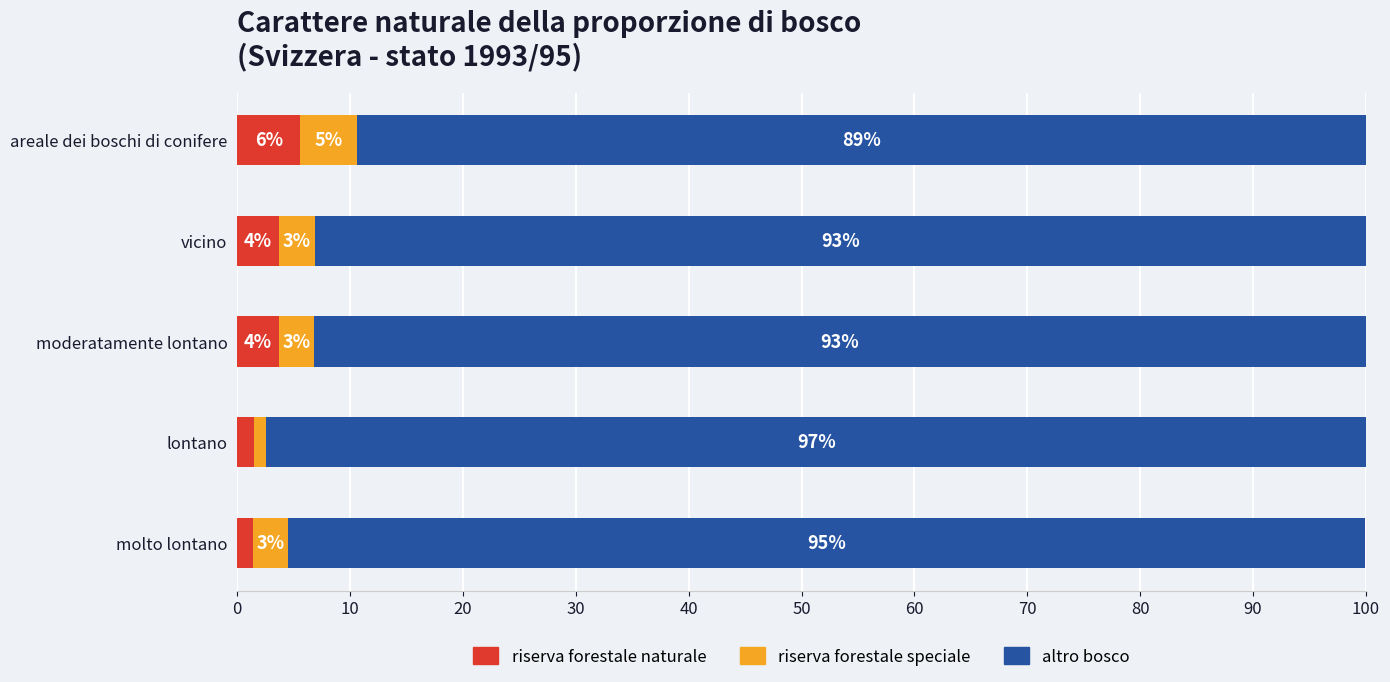

Which category has the lowest value in the riserva forestale naturale series?

molto lontano